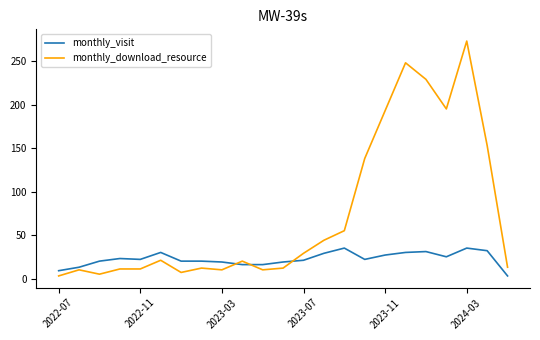

What is the average value of the monthly_download_resource series?

74